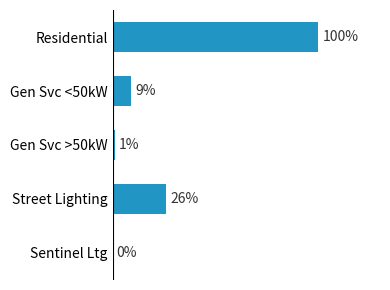

At which label is the value closest to 50?

Street Lighting